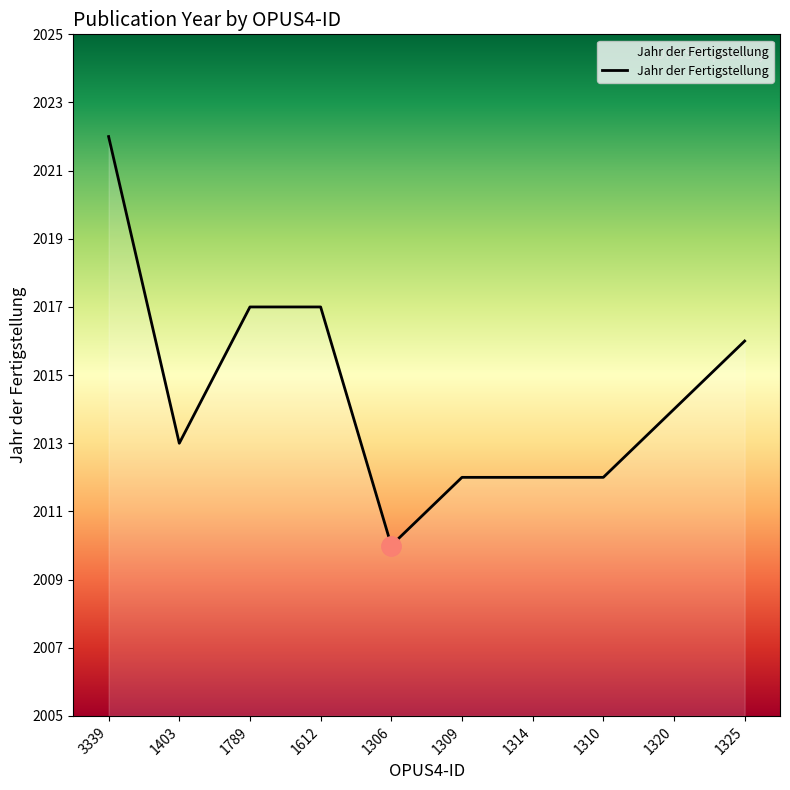

How many values are below 2014?

5